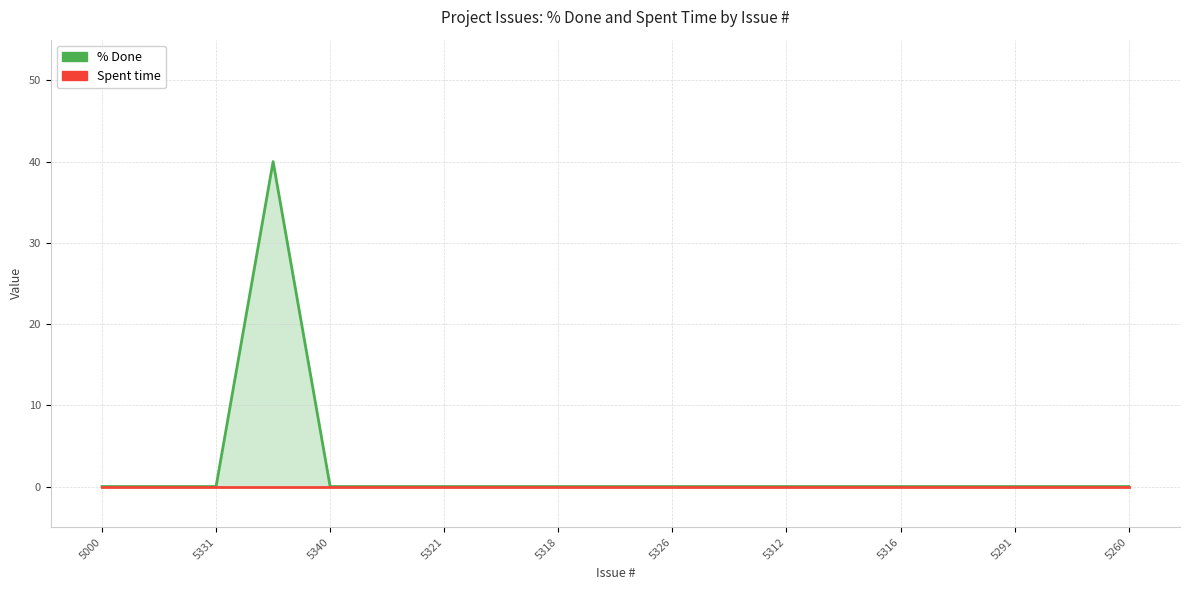

What is the highest value of the % Done series?

40